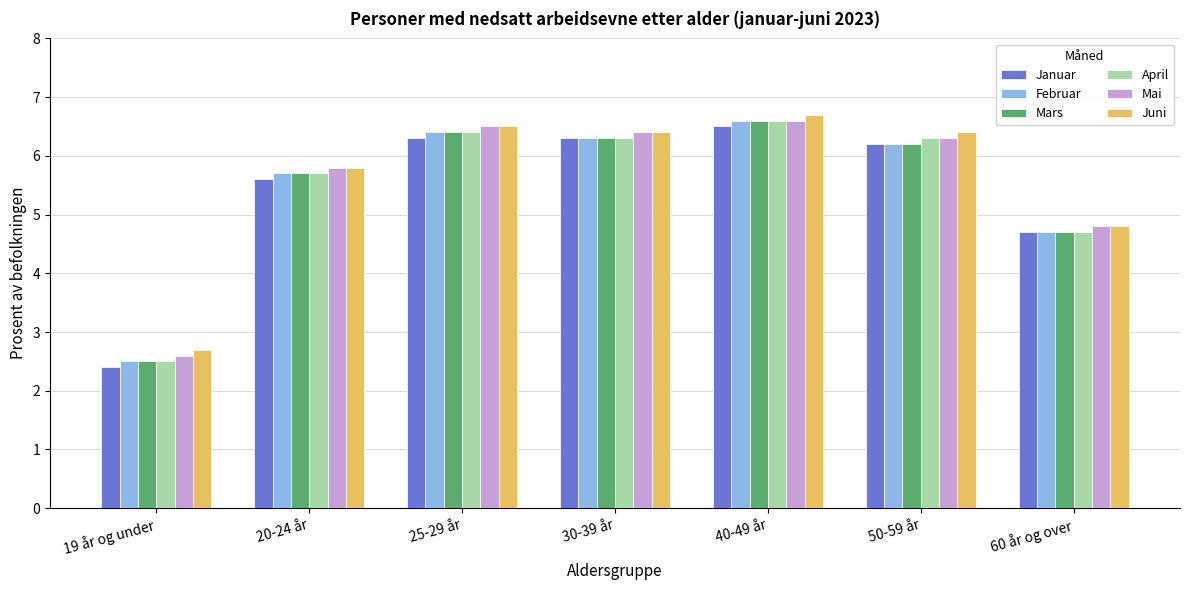

Read the Mars value at 60 år og over.

4.7